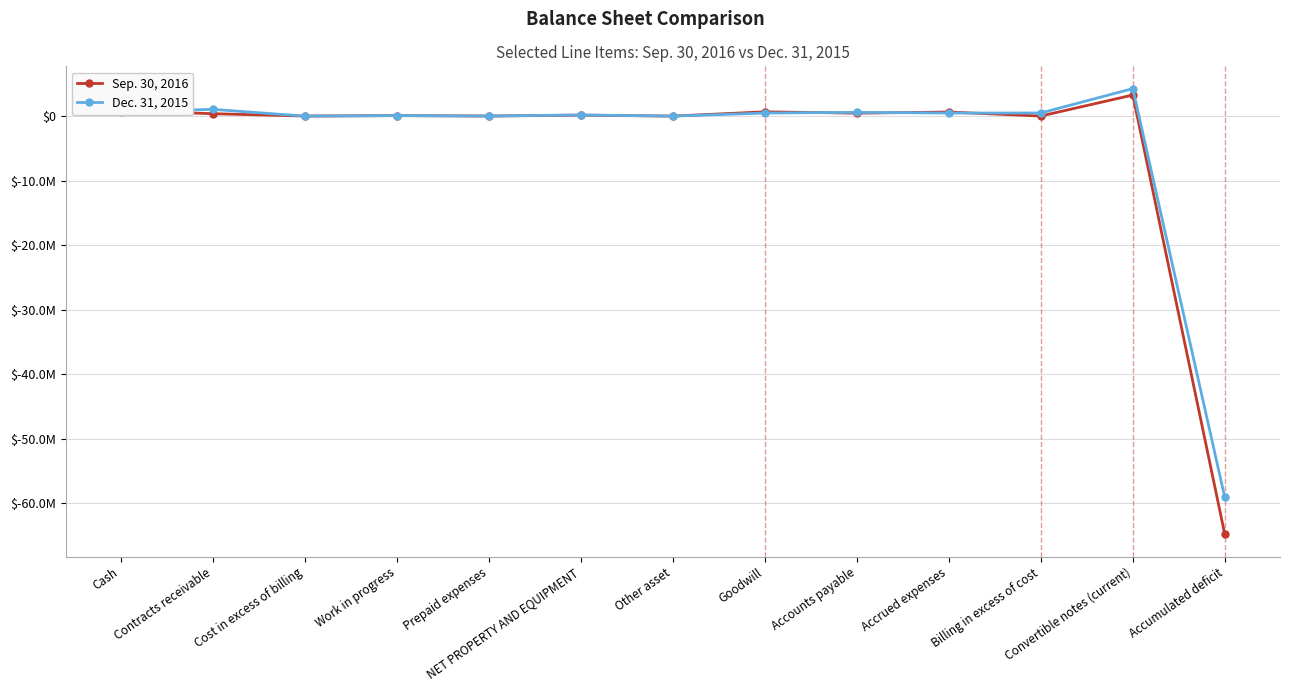

Between Other asset and Accumulated deficit, which series saw the biggest shift?

Sep. 30, 2016